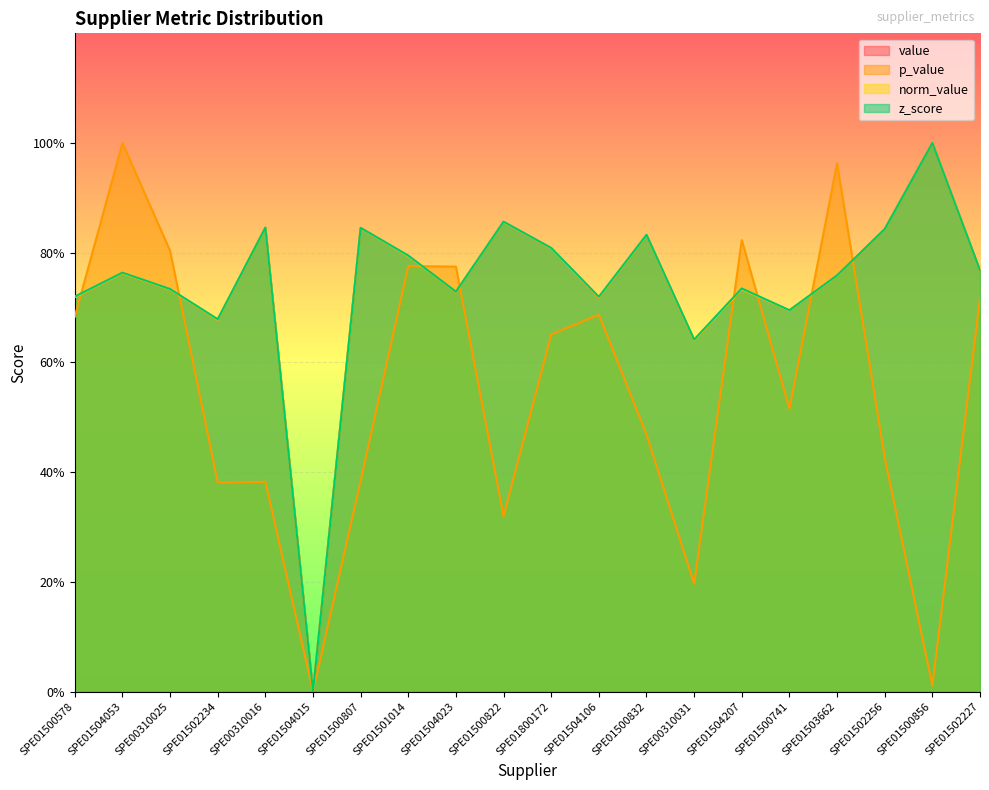

Is it true that p_value equals 0.0 at SPE01500856?

False